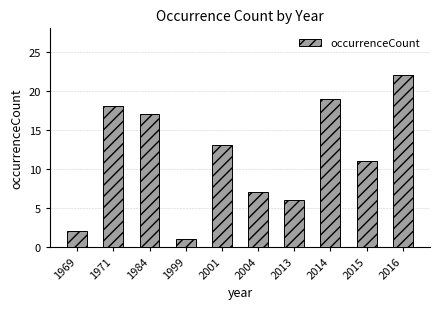

What is the value of the 5th bar from the left?

13